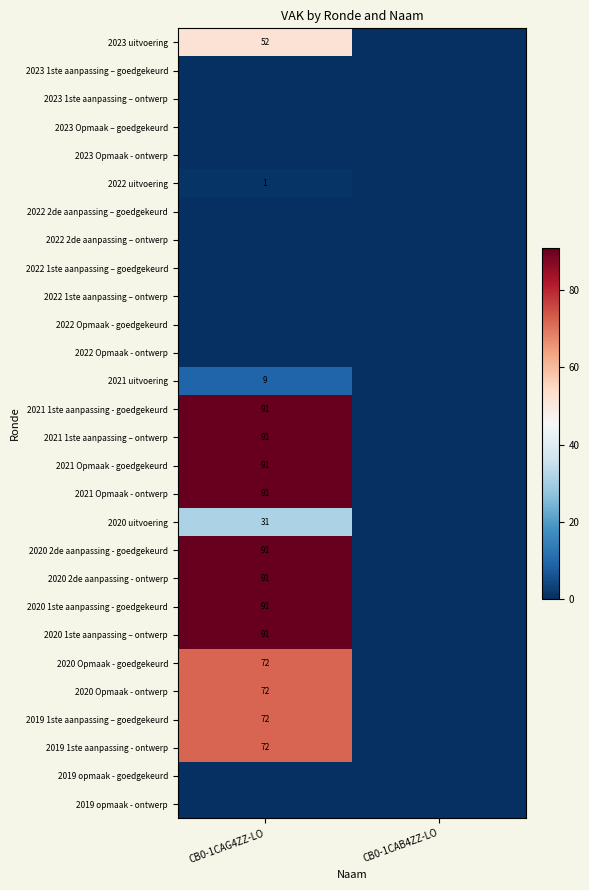

Is it true that 2021 Opmaak - goedgekeurd equals 149 at CB0-1CAG4ZZ-LO?

False